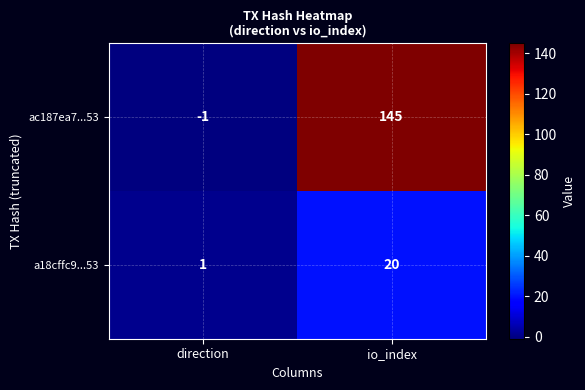

What is the difference between the ac187ea7...53 values at io_index and direction?

146